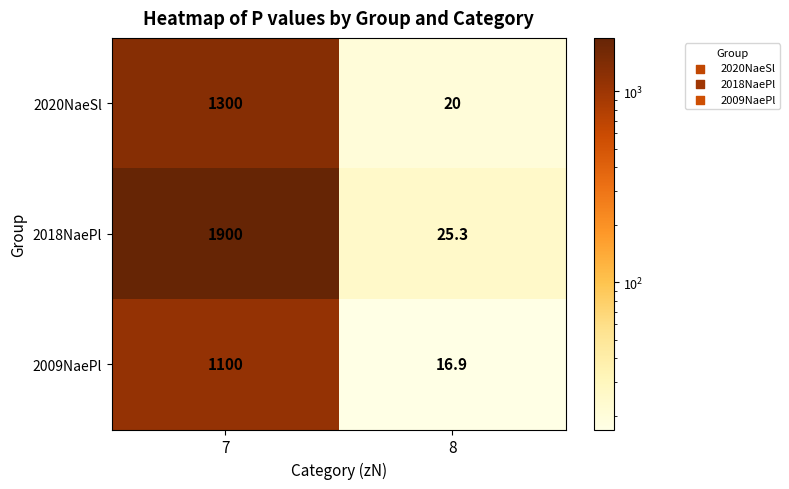

What is the average value of the 2020NaeSl series?

660.0